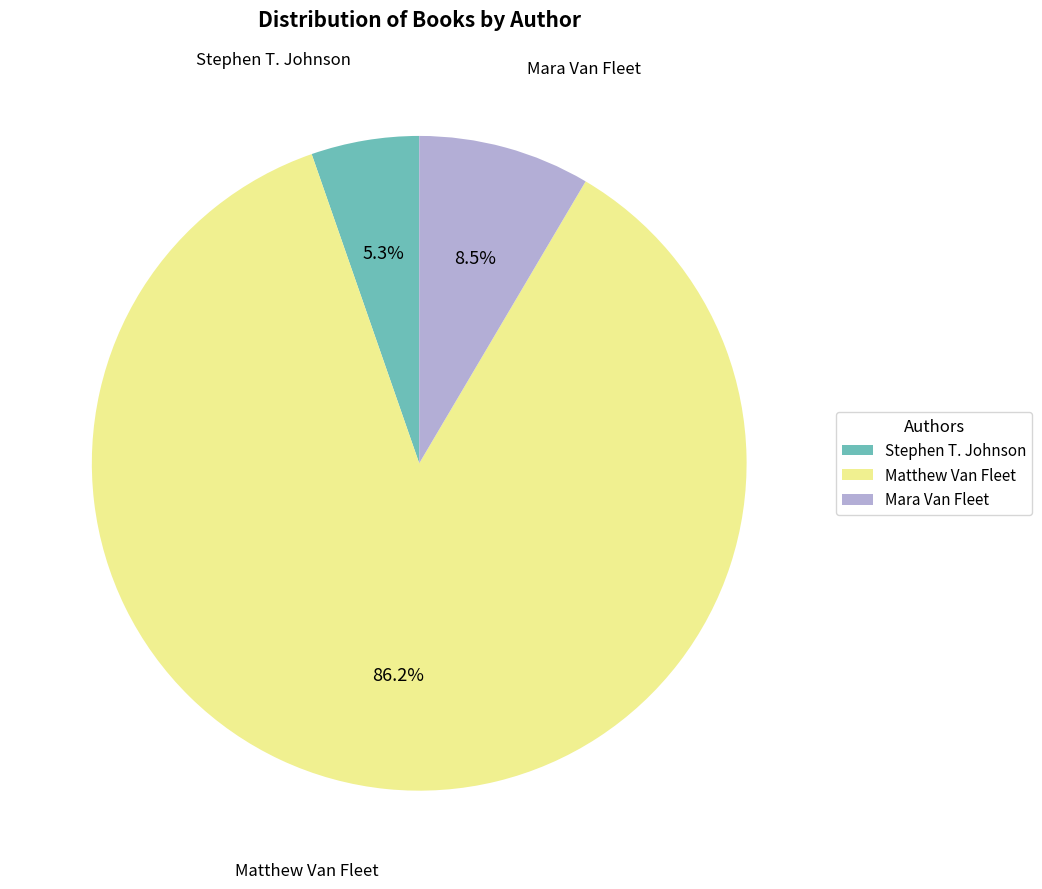

Count the number of slices in the pie.

3